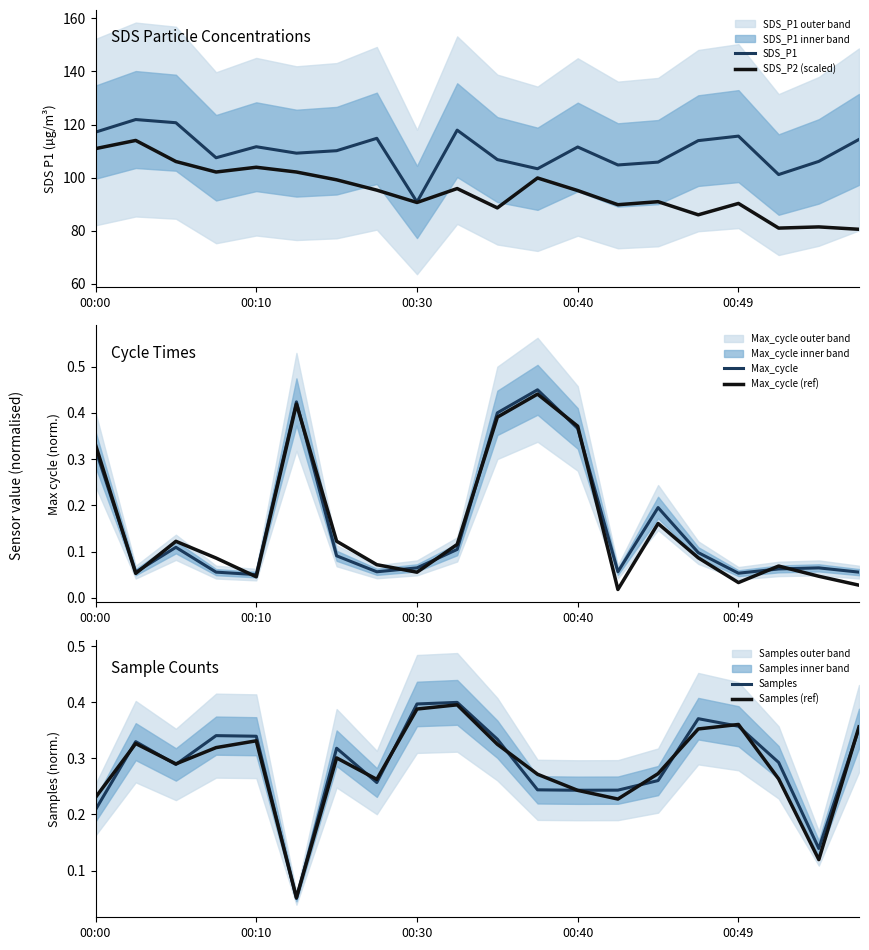

The value of Samples (ref) at 13 is 0.1. True or false?

False